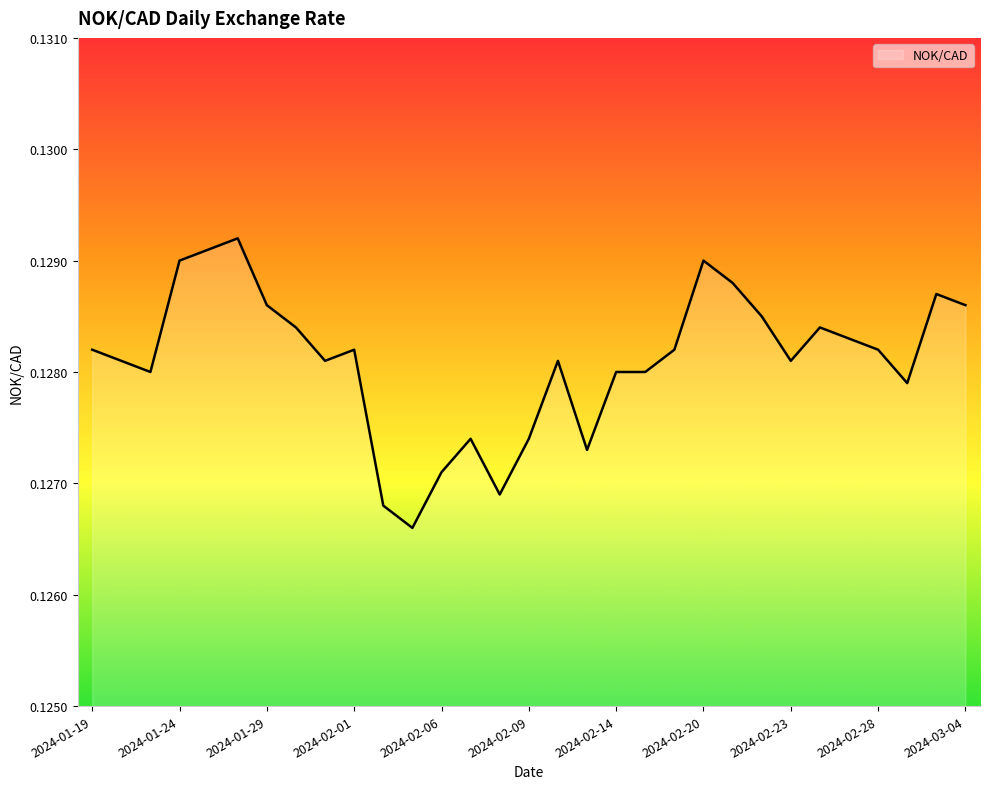

How many lines are shown in the chart?

1